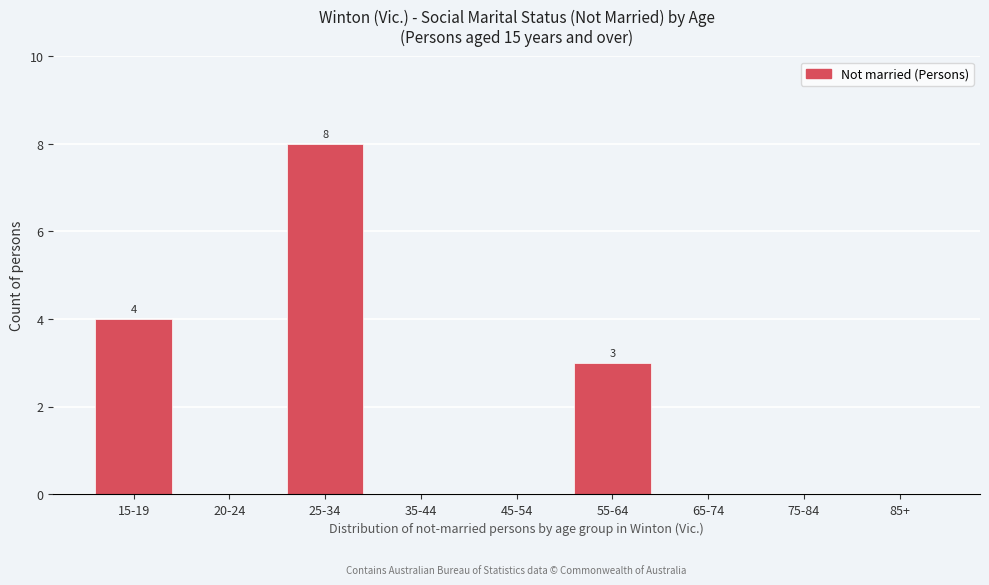

Reading left to right, extract all data points from this chart.

15-19=4	20-24=0	25-34=8	35-44=0	45-54=0	55-64=3	65-74=0	75-84=0	85+=0